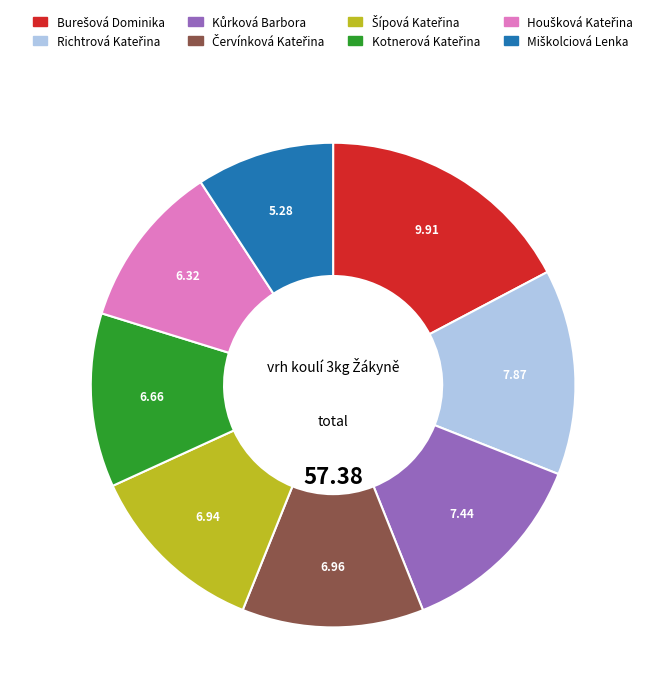

Is there a majority slice in this chart?

No